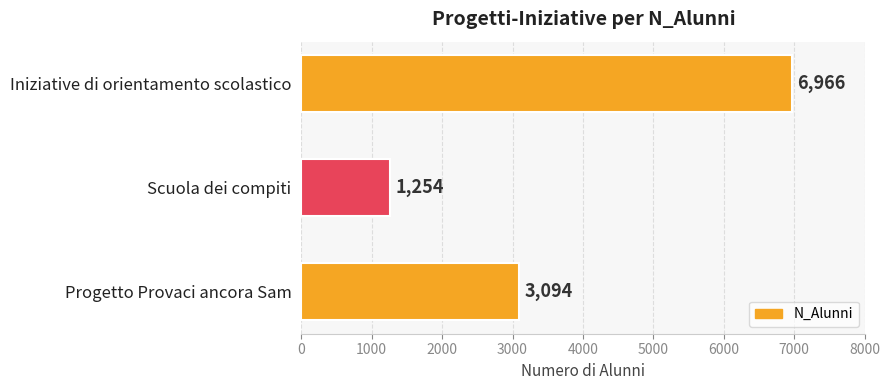

How many values are between 1254 and 6966?

3